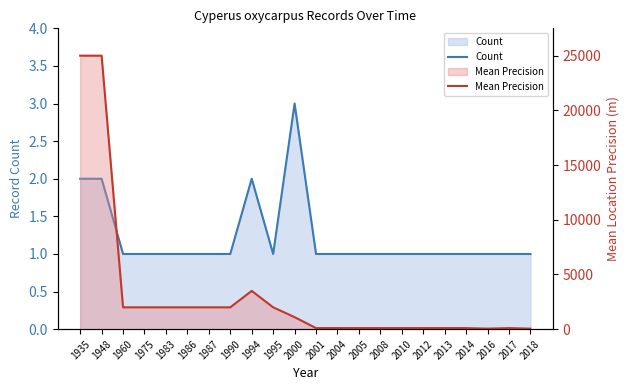

Which series has the largest total across all categories?

Mean Precision